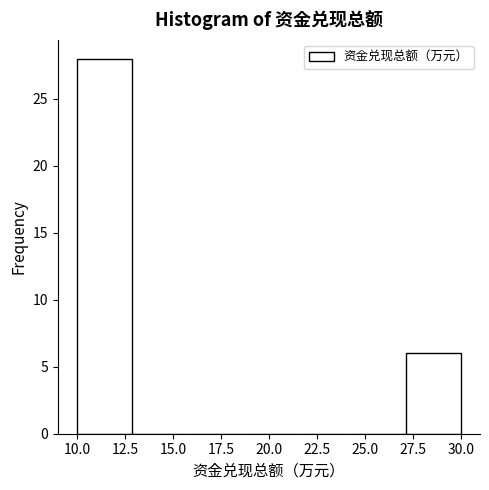

Which range on the x-axis has the tallest bar?

10.0 to 13.0